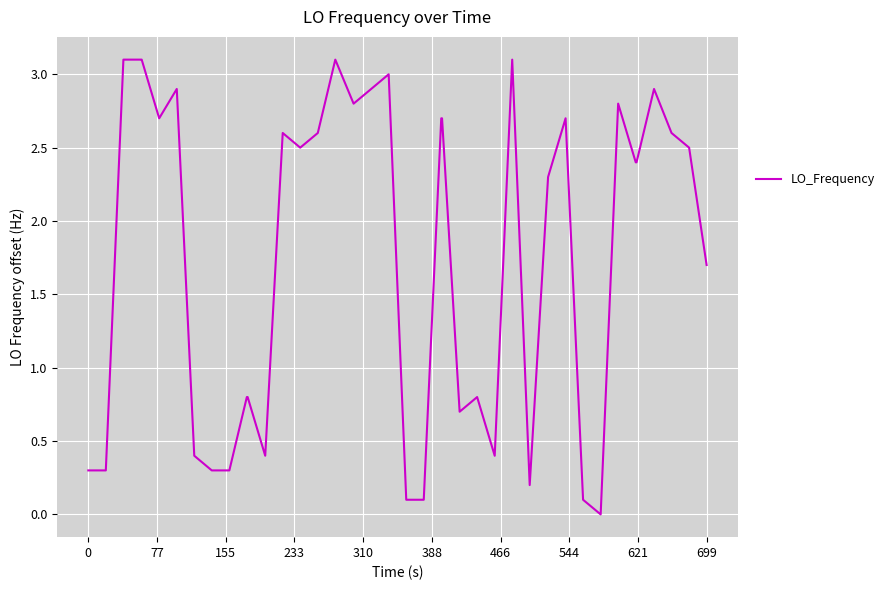

What is the difference between the maximum and minimum values?

3.1